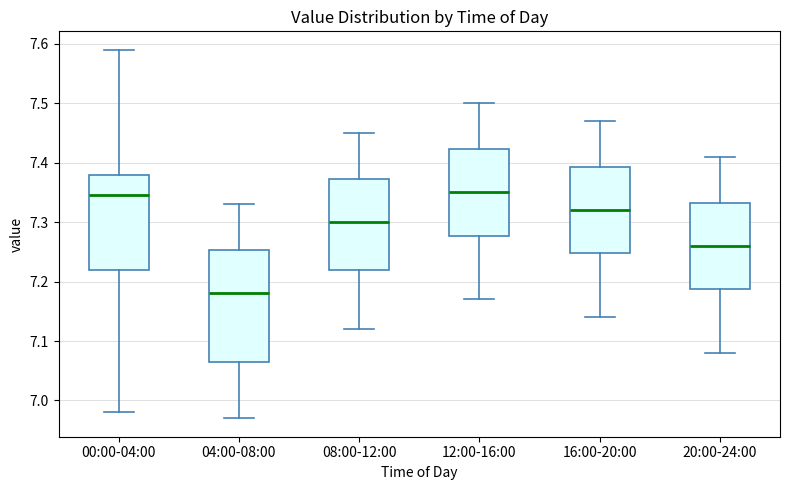

Where does the upper whisker of the box for 16:00-20:00 end on the y-axis? The values are not printed on the chart, so give them approximately, as read against the axis.

7.47